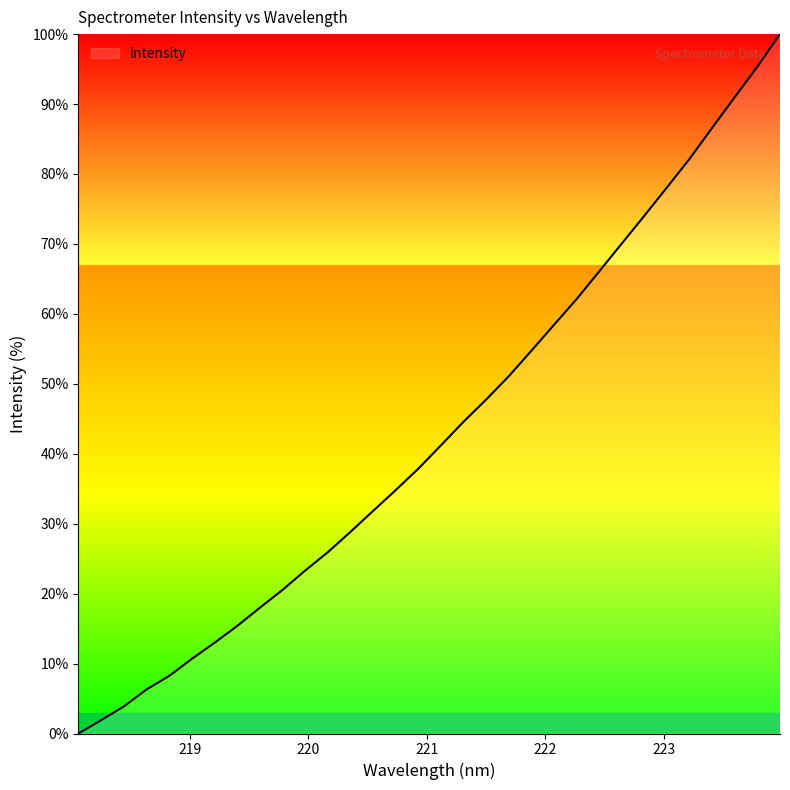

Reading left to right, what are all the values shown in this chart?

0.0	1.9	3.9	6.3	8.2	10.7	12.9	15.4	18.0	20.5	23.3	25.9	28.8	31.8	34.8	37.8	41.2	44.6	47.7	51.1	54.7	58.4	62.1	66.1	70.1	74.0	78.1	82.2	86.6	91.0	95.3	100.0